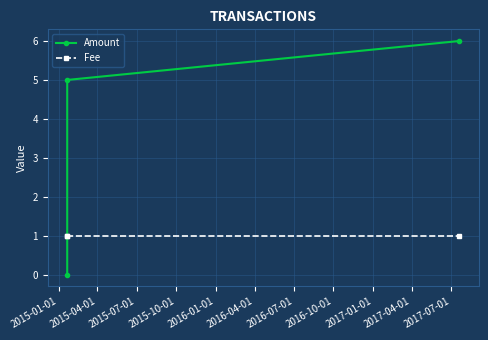

Reading left to right, transcribe all the data shown in this chart.

Amount: 0	5	6
Fee: 1	1	1